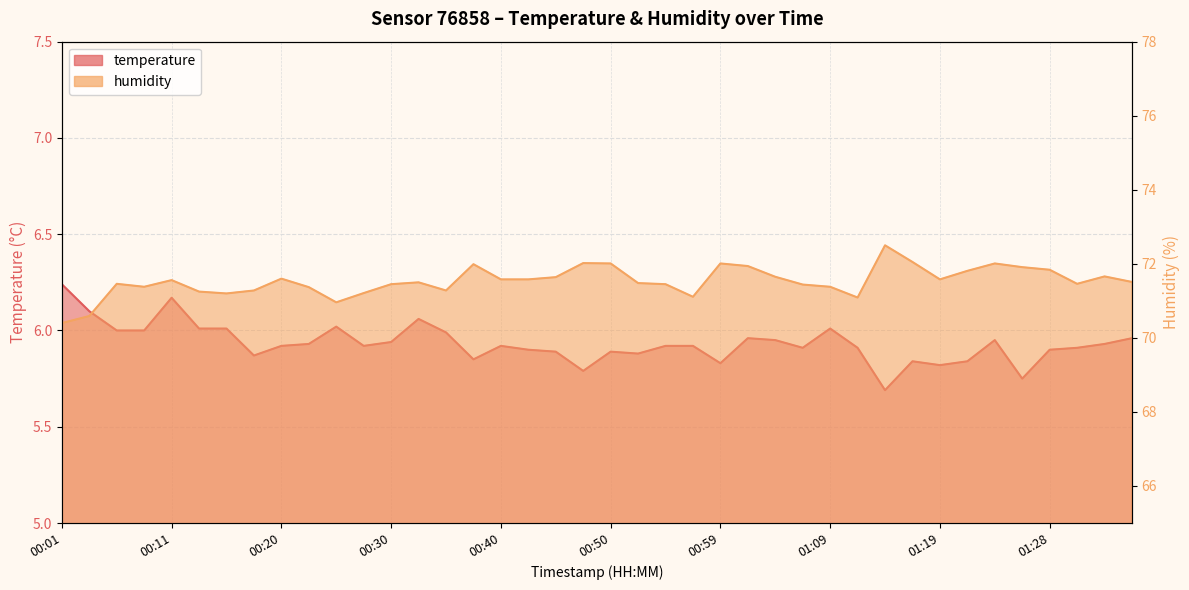

What is the total value across all series at 00:11?

77.7